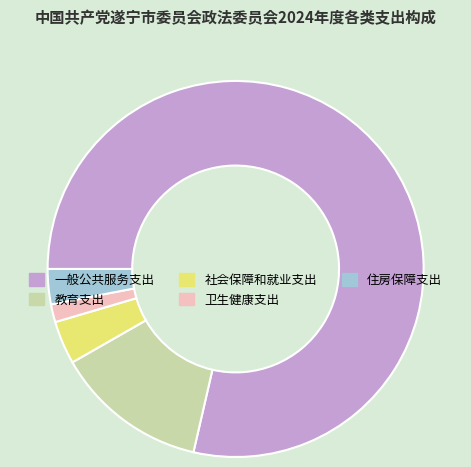

Which slice is the smallest?

卫生健康支出